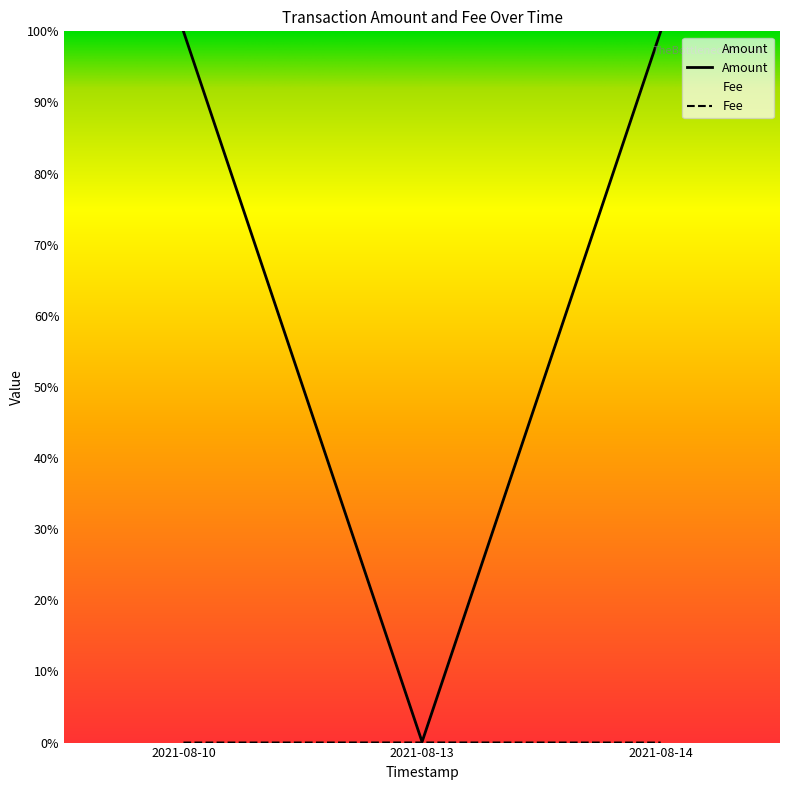

What position from the left is 2021-08-10 12:22:58?

1